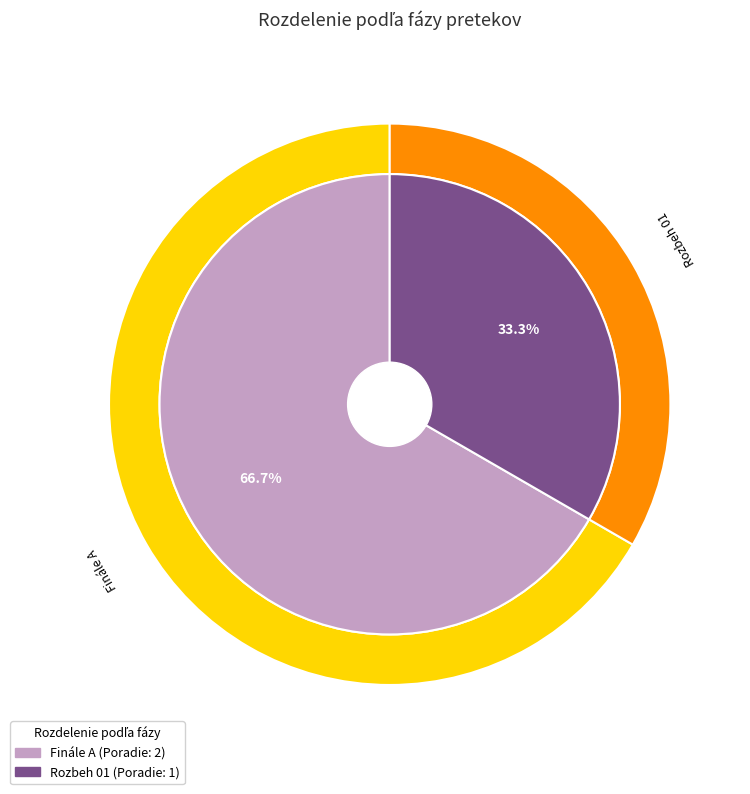

The Finále A slice represents 74% of the pie. True or false?

False